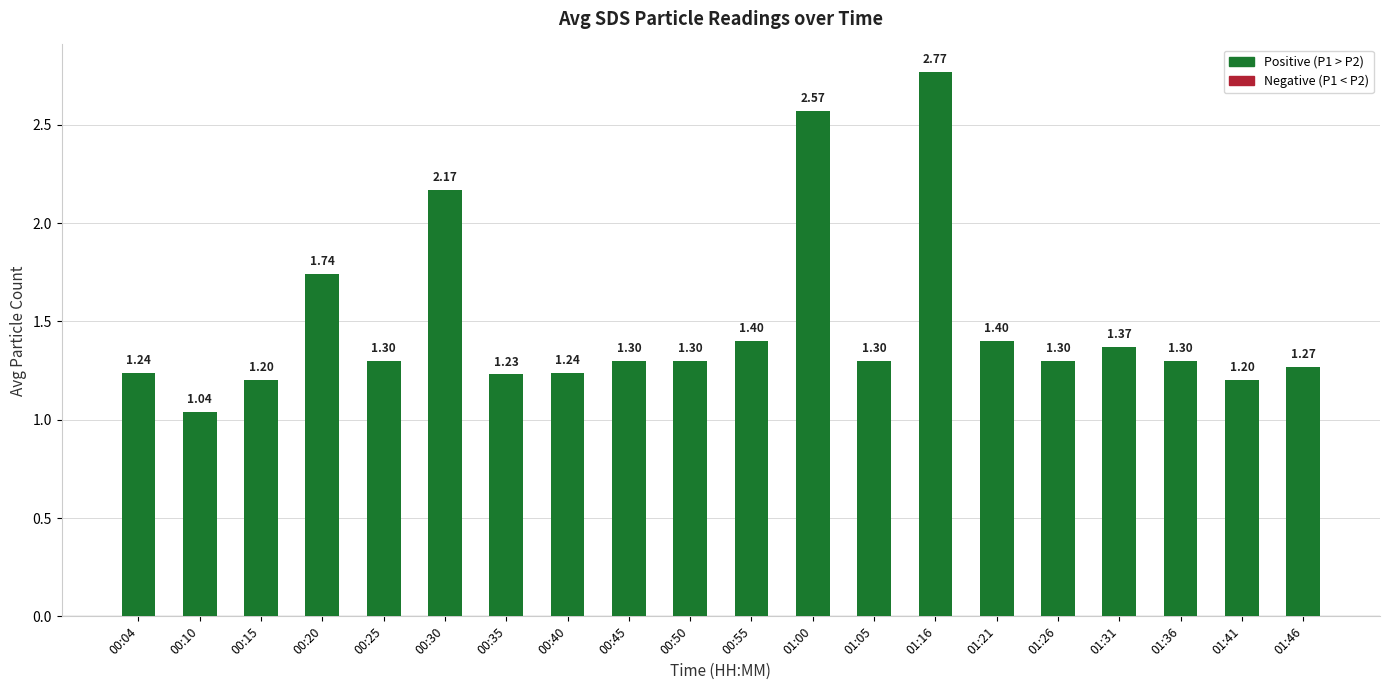

What is the difference between the values at 00:10 and 00:30?

1.1